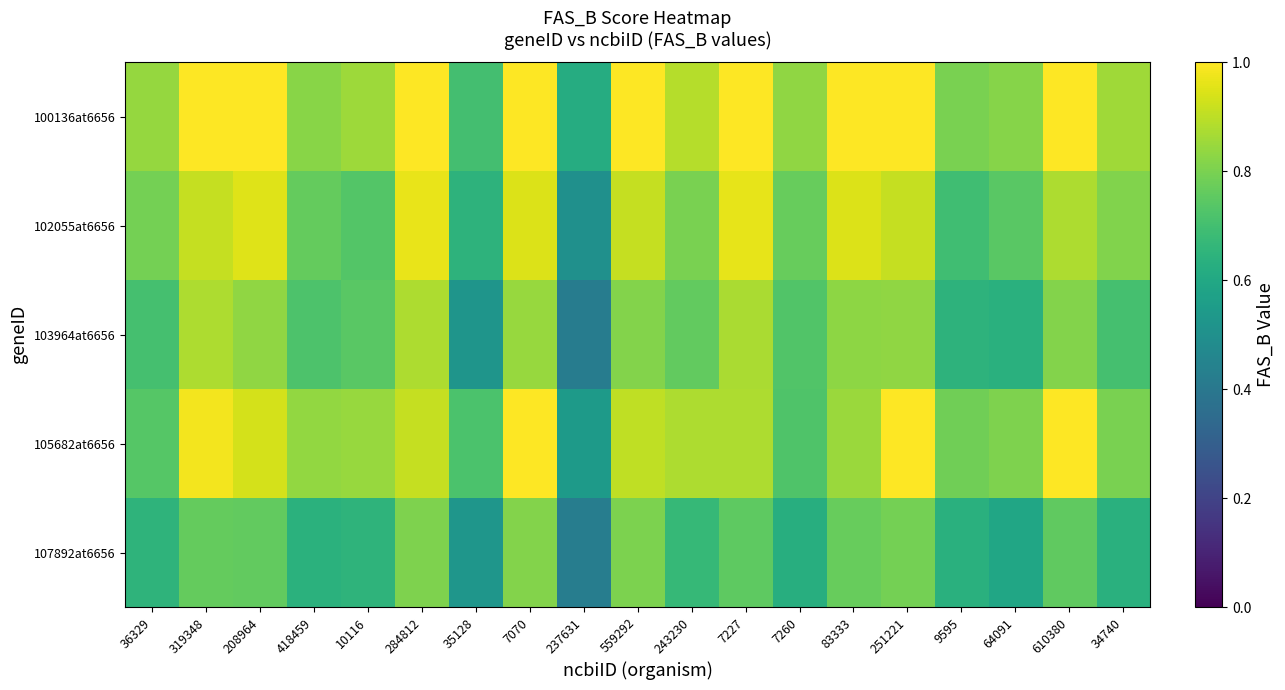

How many data points does each series have?

19